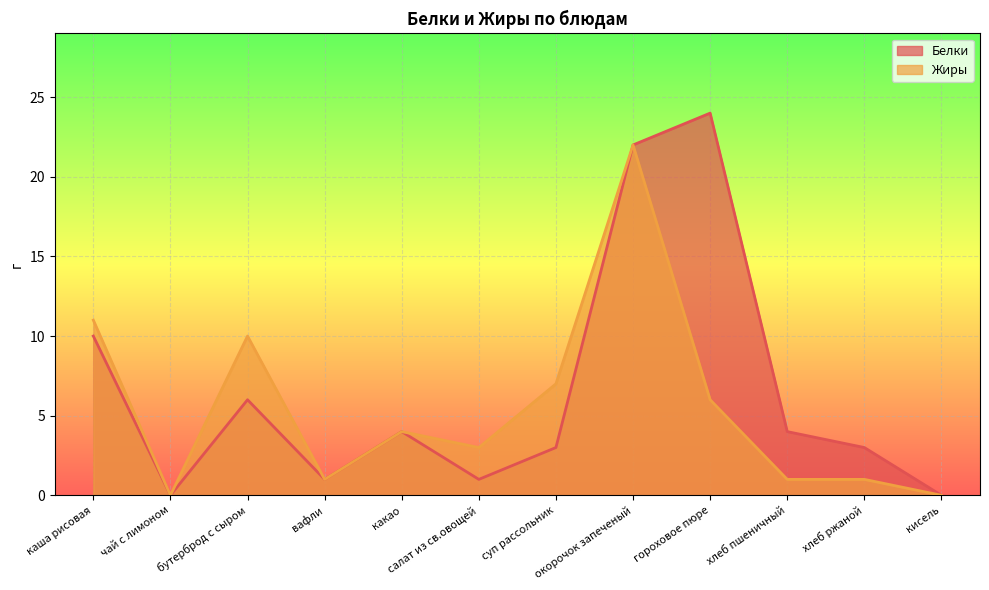

What is the label of the 7th point from the right?

салат из св.овощей